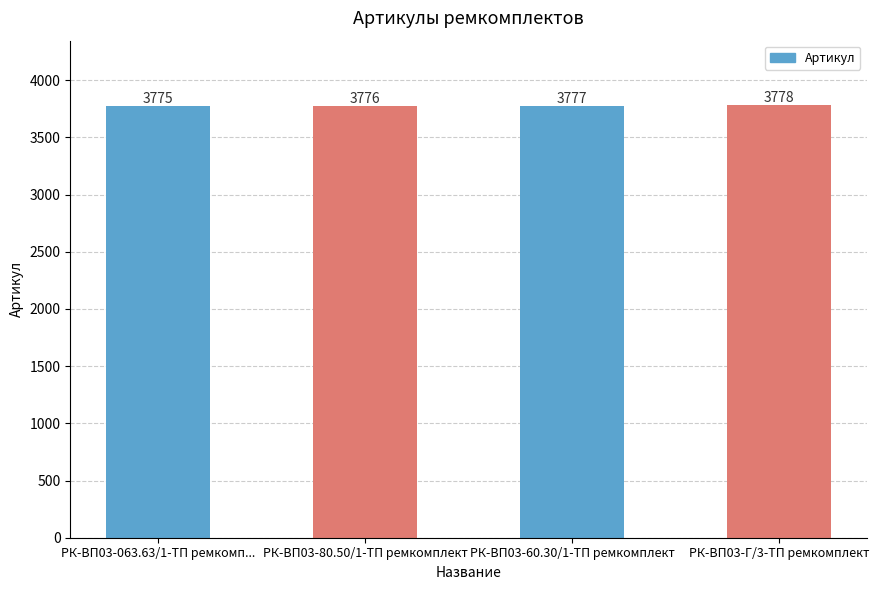

What is the label of the 4th bar from the left?

РК-ВП03-Г/3-ТП ремкомплект